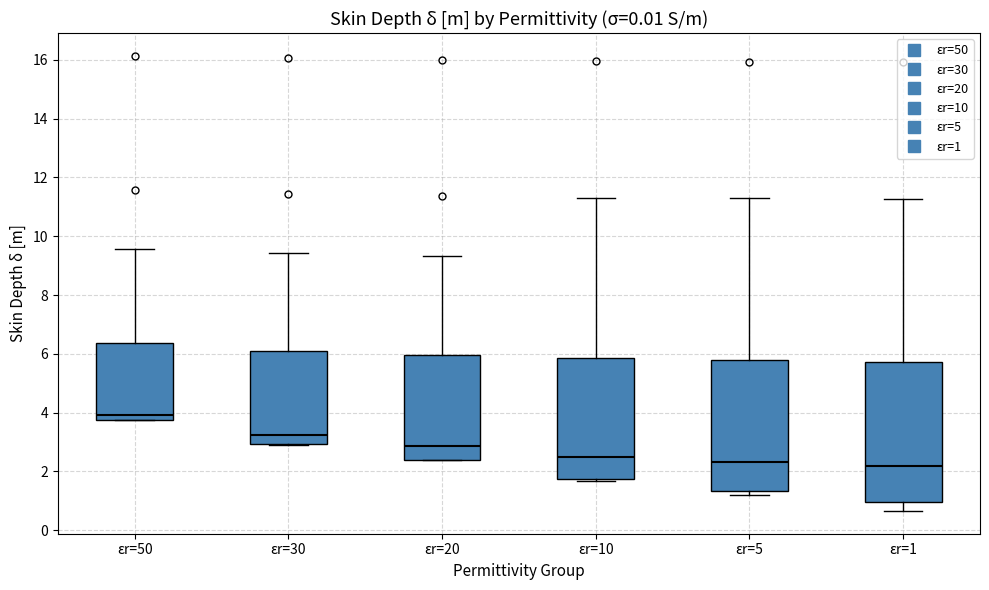

Which box is the tallest, from its lower edge to its upper edge?

εr=1